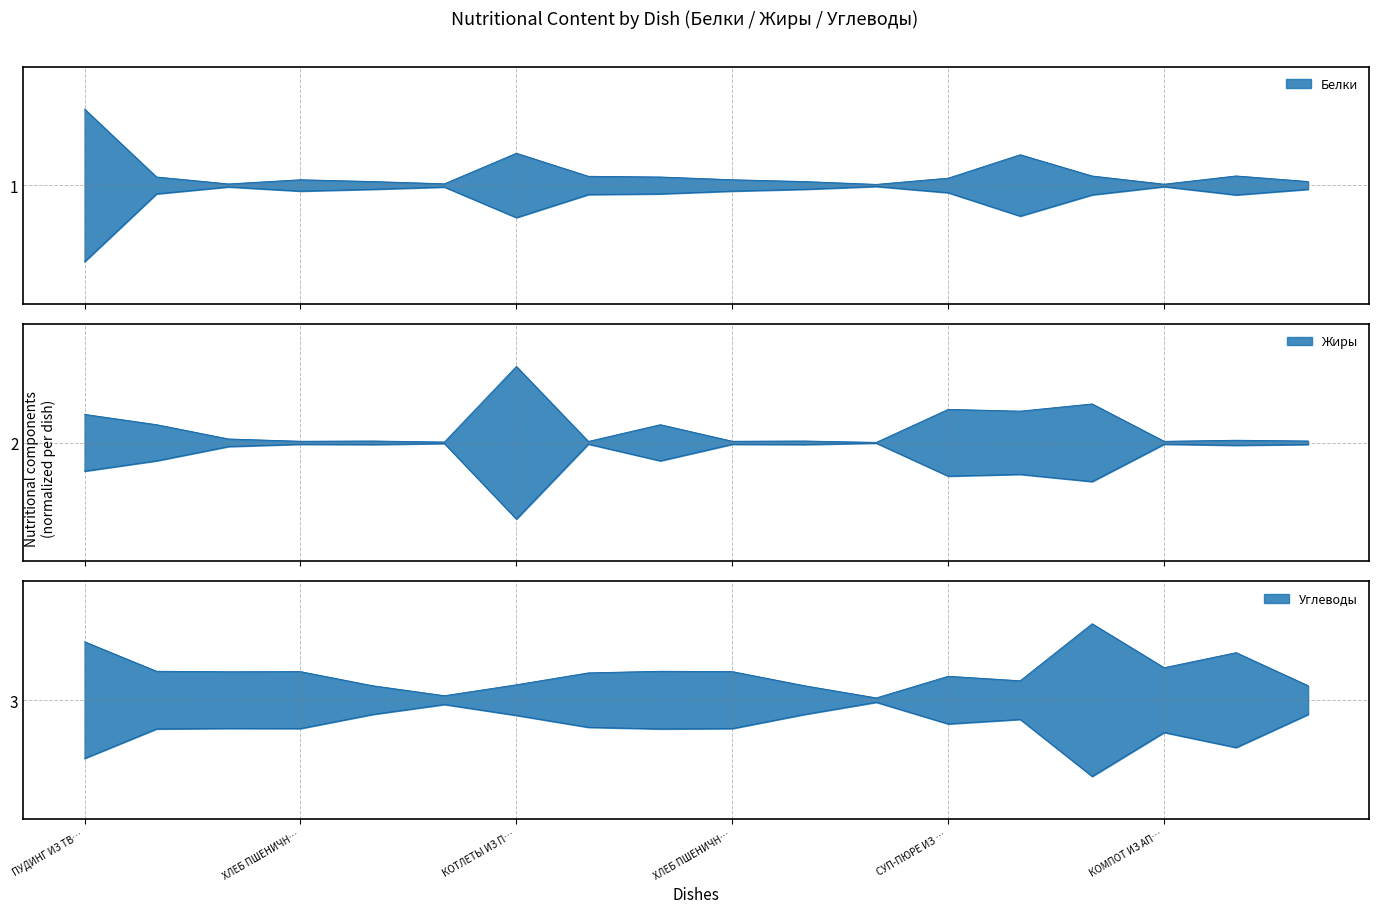

What is the value of the Жиры point at the 1st from the left?

2.2